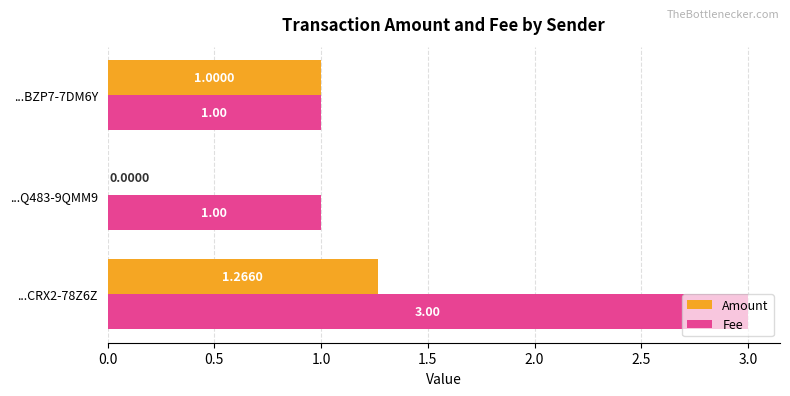

What are all the series names shown in the legend?

Amount, Fee